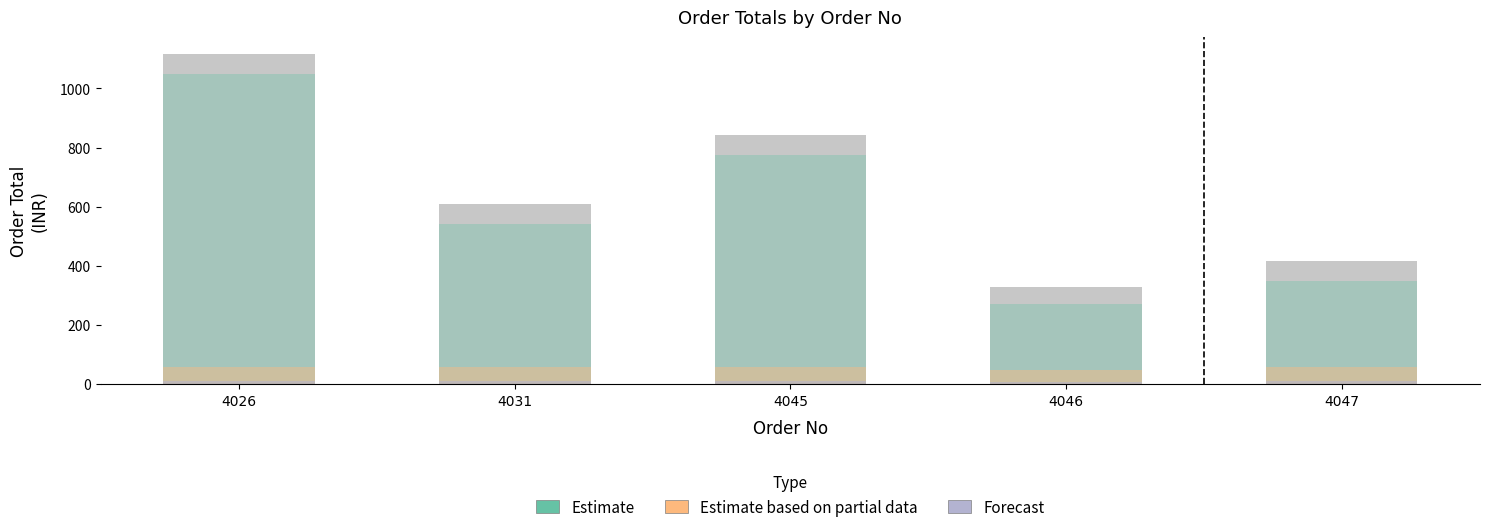

At which label does the data first exceed 608?

4026